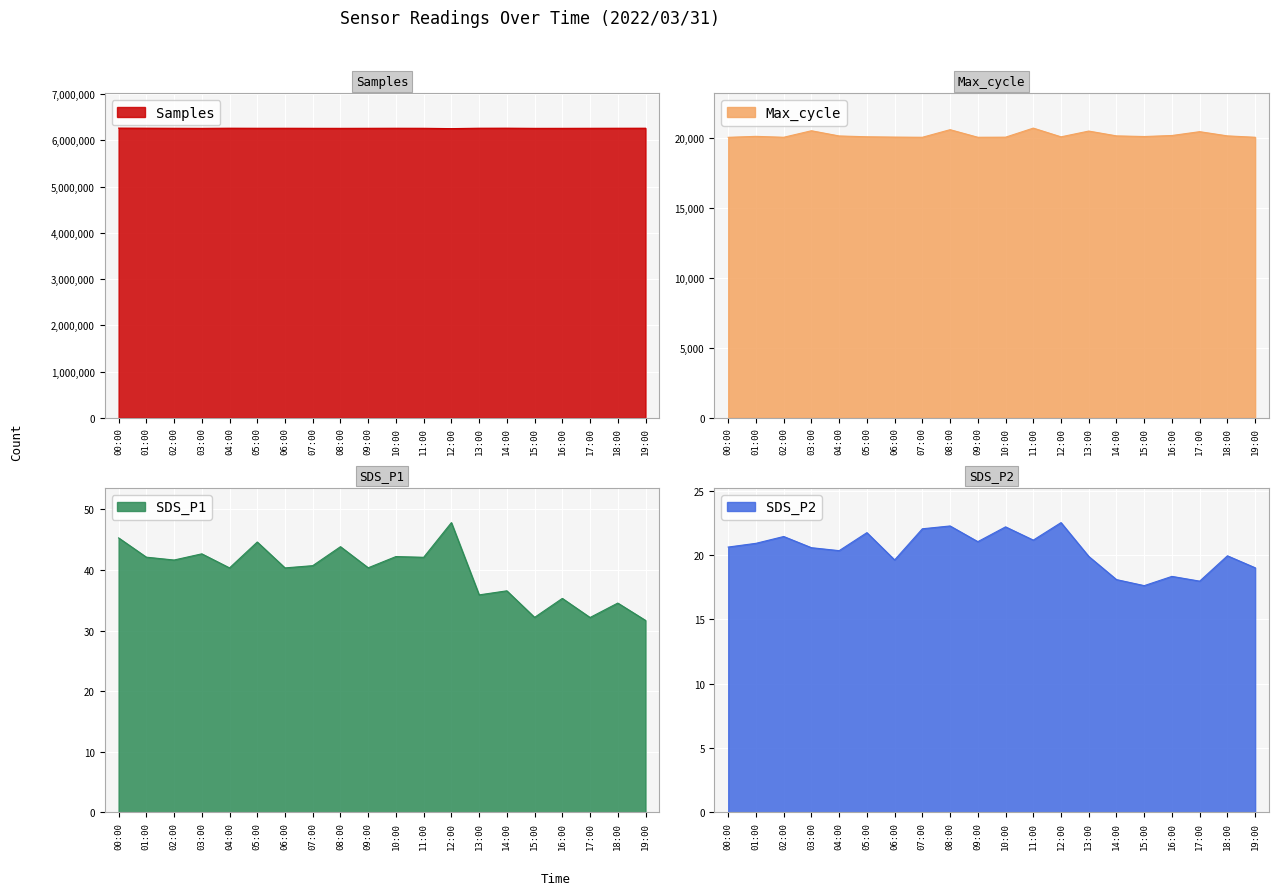

True or false: SDS_P2 and Samples cross at least once.

False